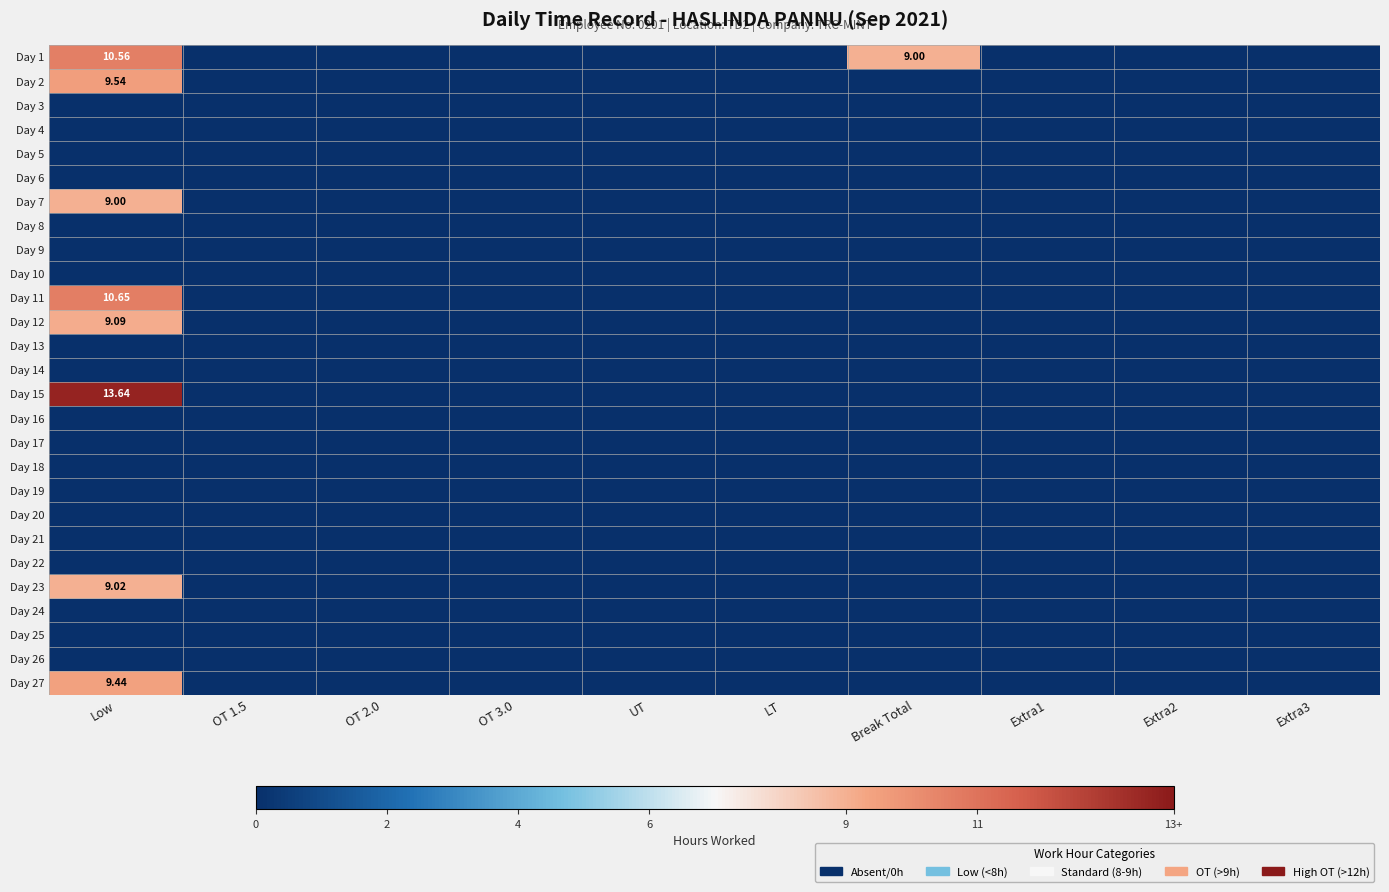

Rank the categories by Day 13 value from lowest to highest.

Low, OT 1.5, OT 2.0, OT 3.0, UT, LT, Break Total, Extra1, Extra2, Extra3